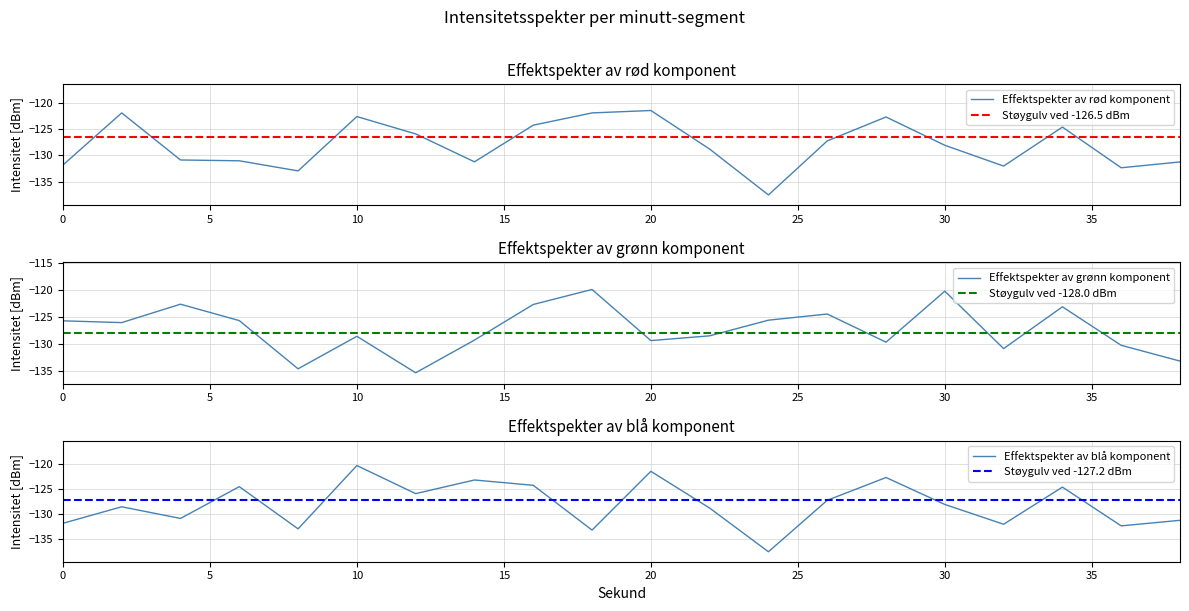

Reading left to right, transcribe all the data shown in this chart.

intensity_0: 0=-131.8	2=-121.9	4=-130.9	6=-131.0	8=-133.0	10=-122.6	12=-125.9	14=-131.2	16=-124.2	18=-121.9	20=-121.4	22=-128.8	24=-137.5	26=-127.2	28=-122.6	30=-128.1	32=-132.0	34=-124.6	36=-132.4	38=-131.2
intensity_1: 0=-125.7	2=-126.1	4=-122.7	6=-125.7	8=-134.6	10=-128.6	12=-135.4	14=-129.3	16=-122.7	18=-119.9	20=-129.4	22=-128.5	24=-125.6	26=-124.5	28=-129.7	30=-120.3	32=-130.9	34=-123.1	36=-130.3	38=-133.2
intensity_2: 0=-131.8	2=-128.5	4=-130.9	6=-124.5	8=-133.0	10=-120.3	12=-125.9	14=-123.1	16=-124.2	18=-133.2	20=-121.4	22=-128.8	24=-137.5	26=-127.2	28=-122.6	30=-128.1	32=-132.0	34=-124.6	36=-132.4	38=-131.2